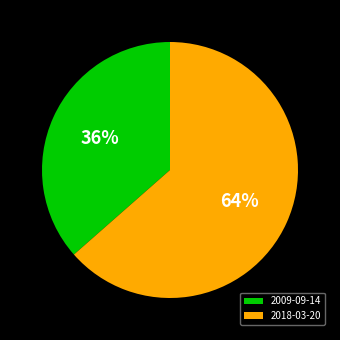

Between 2018-03-20 and 2009-09-14, which is larger?

2018-03-20